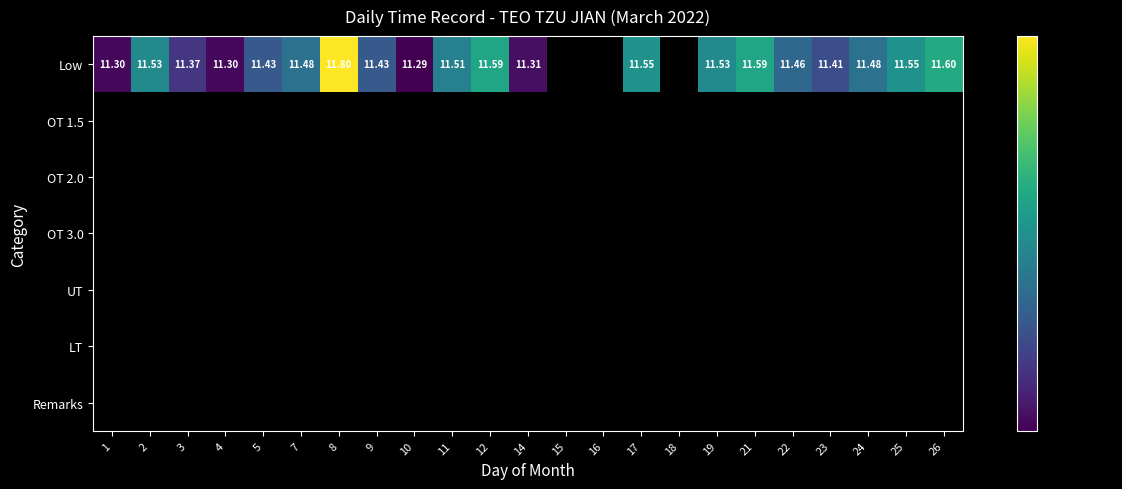

The value of UT at 17 is 0.0. True or false?

True